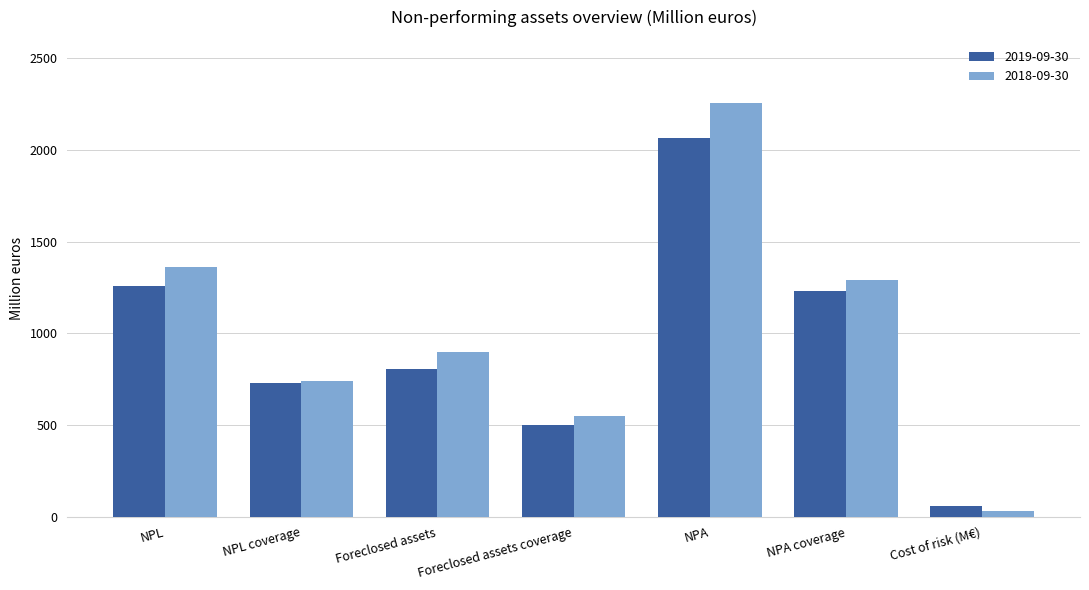

At which label is 2019-09-30 closest to 1059?

NPA coverage